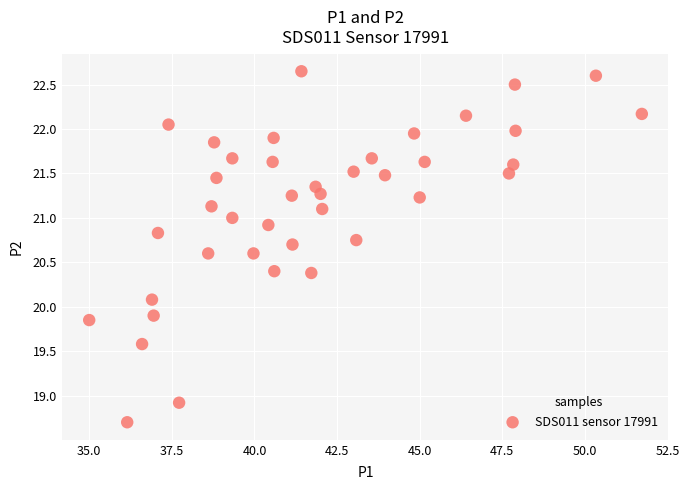

What is the range of X values (max minus min)?

16.7